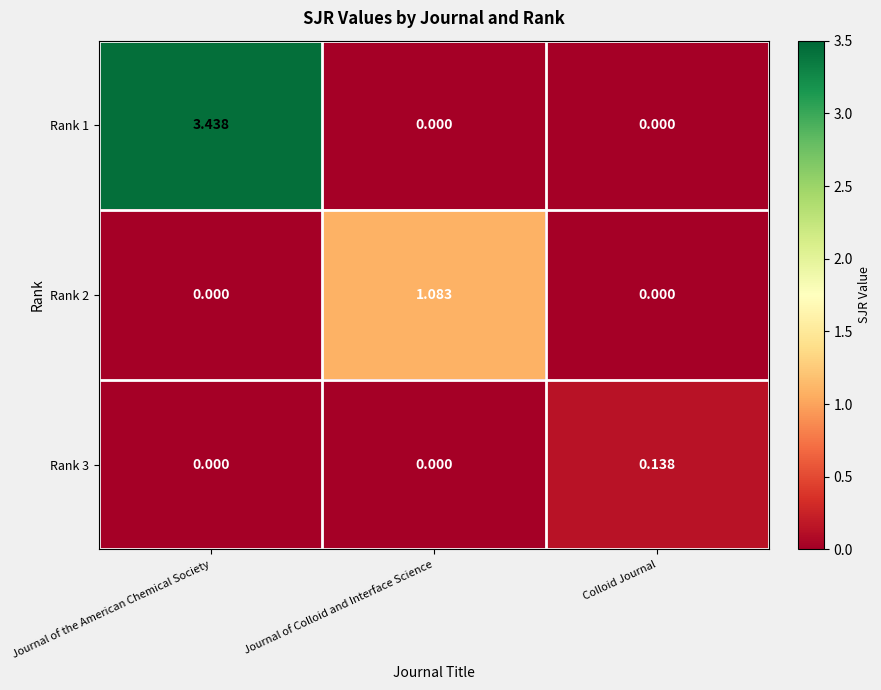

Which category has the highest value across all series?

Journal of the American Chemical Society